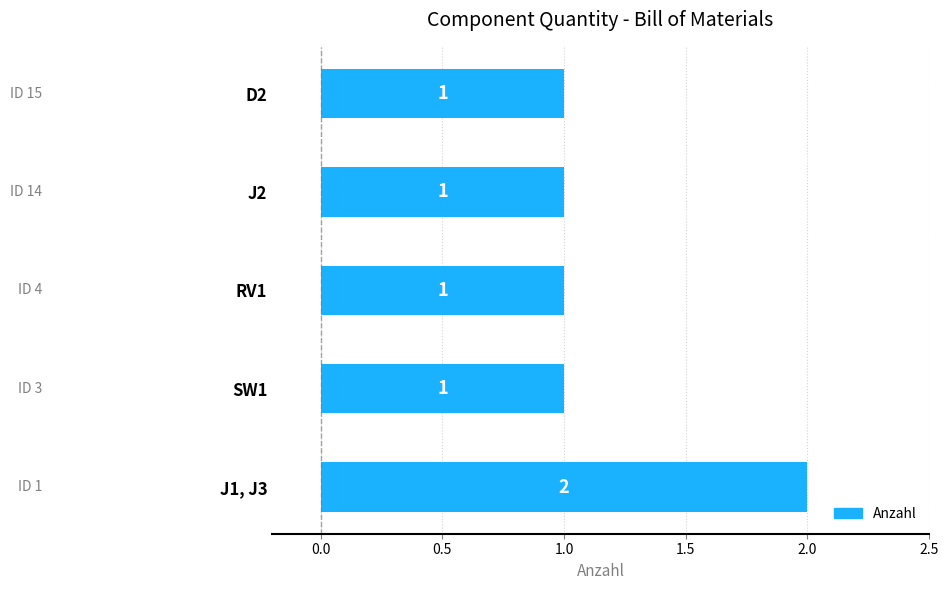

How many distinct data groups are displayed?

1